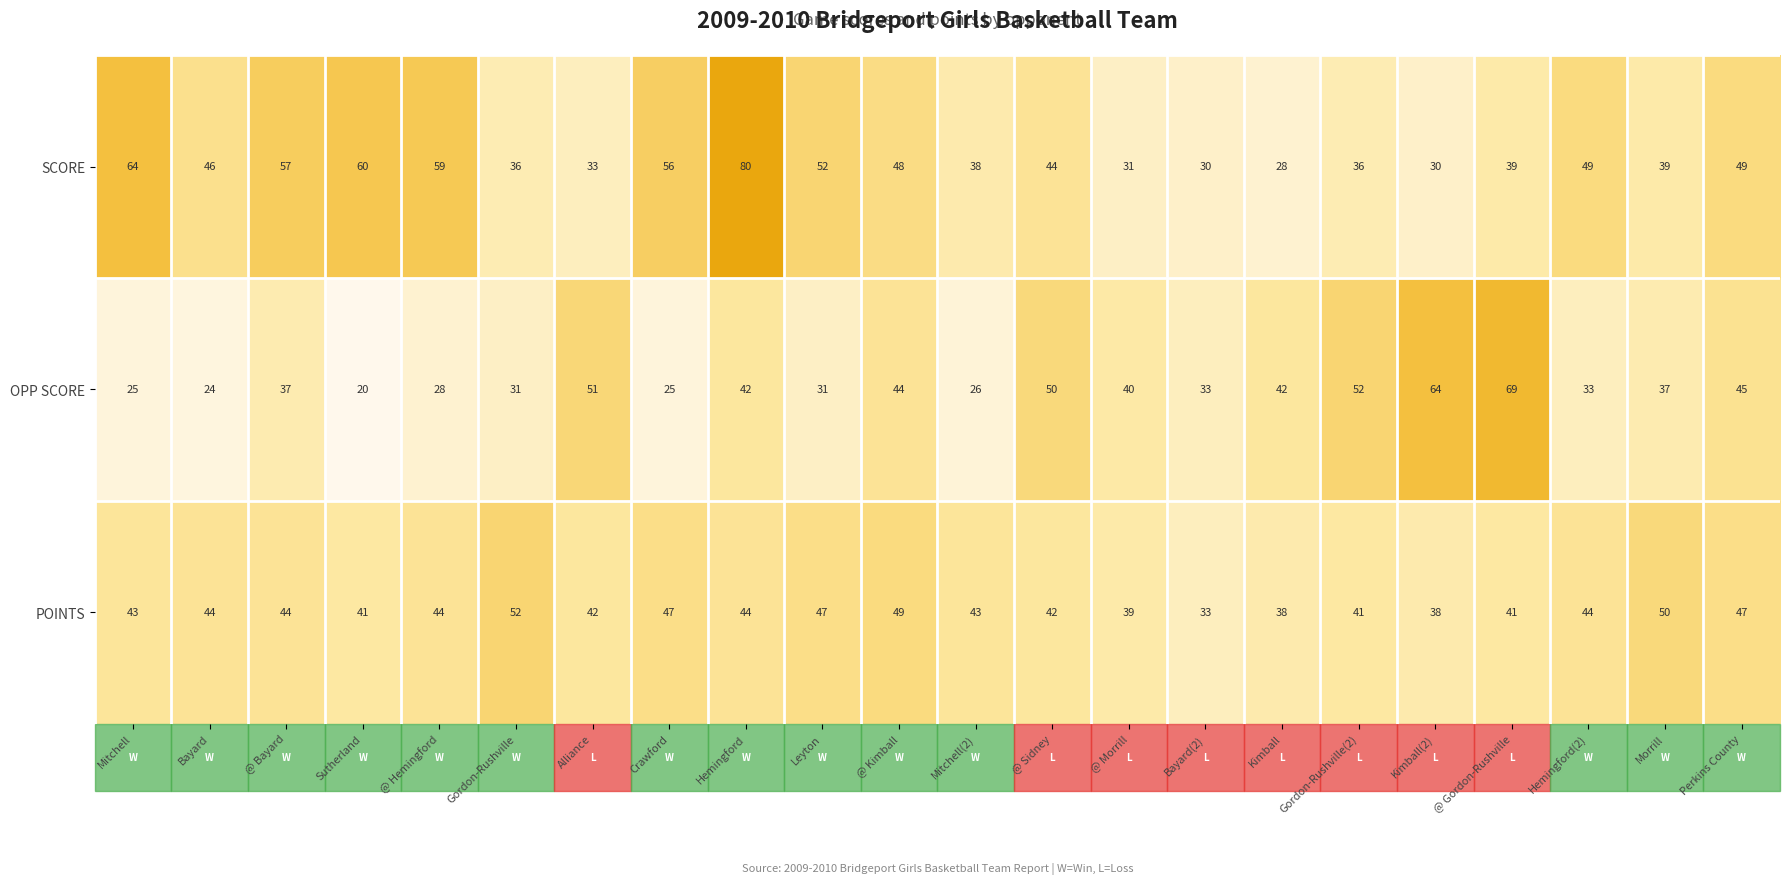

Which series has the widest spread of values?

SCORE